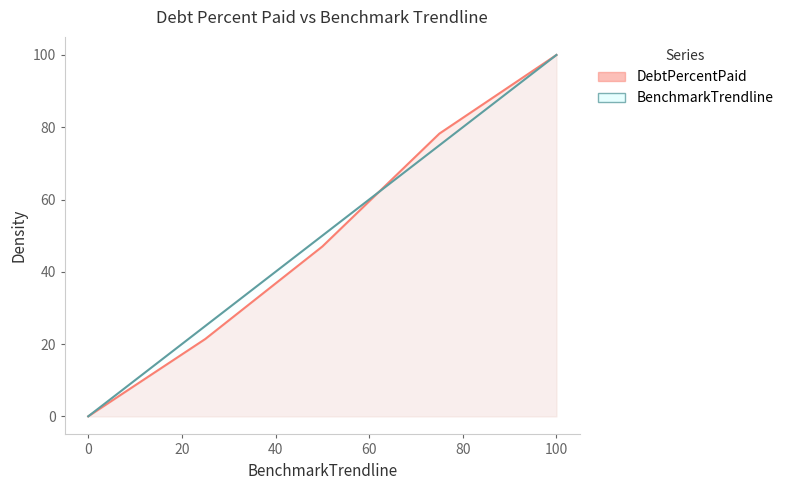

At how many categories does at least one series exceed 9?

4